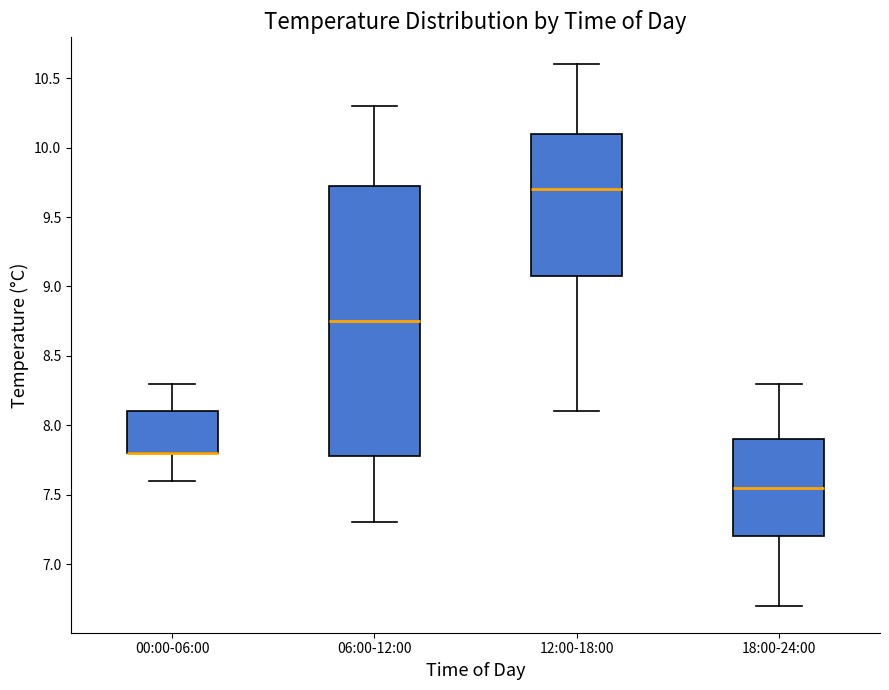

Where does the lower whisker of the box for 06:00-12:00 end on the y-axis? The values are not printed on the chart, so give them approximately, as read against the axis.

7.30